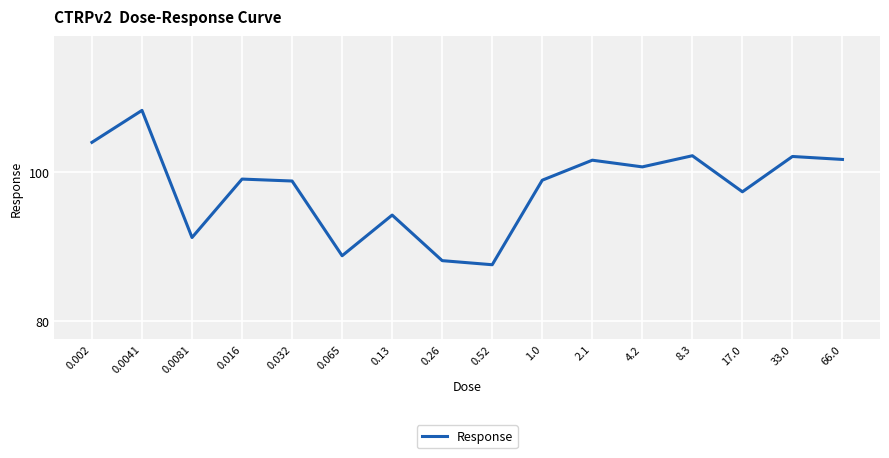

Read the value at 0.13.

94.2